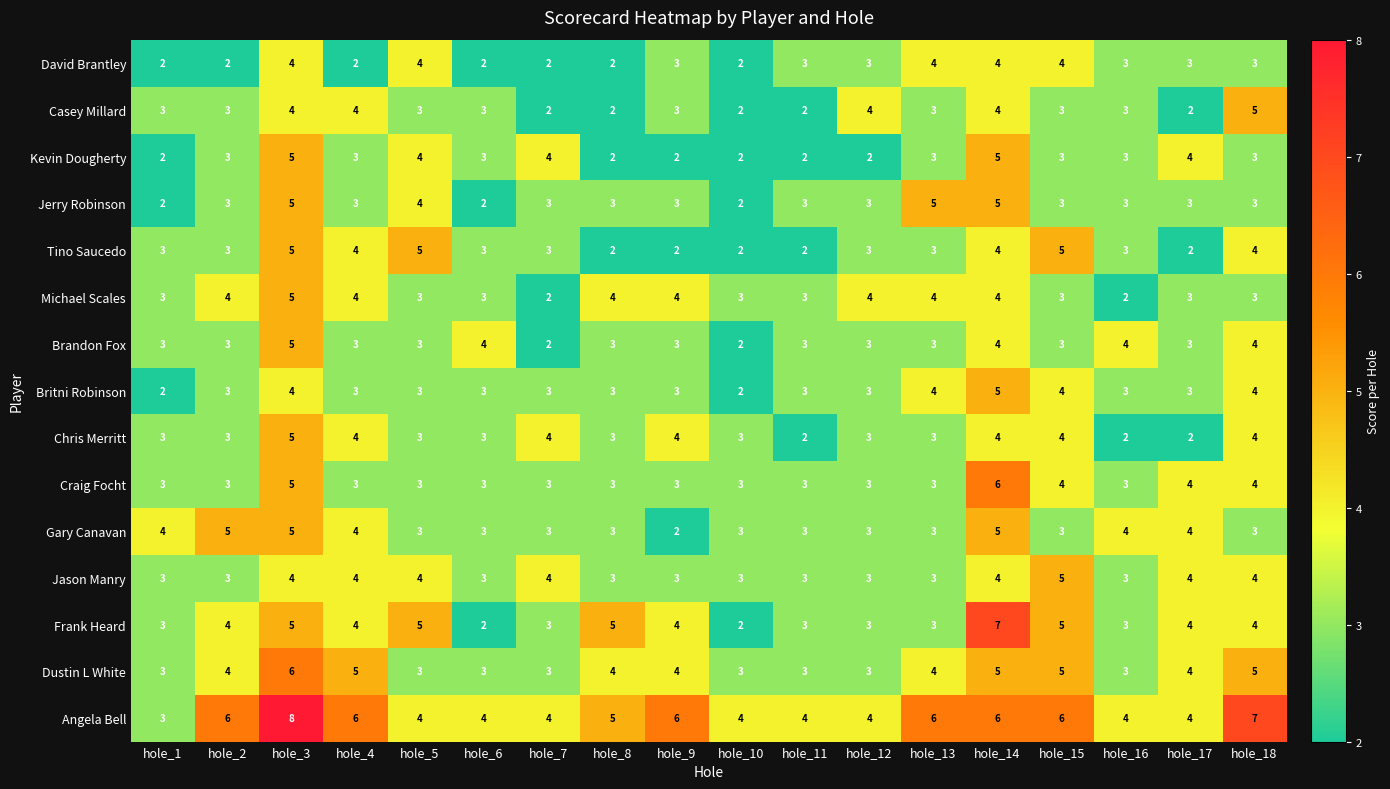

What is the sum of all Brandon Fox values?

58